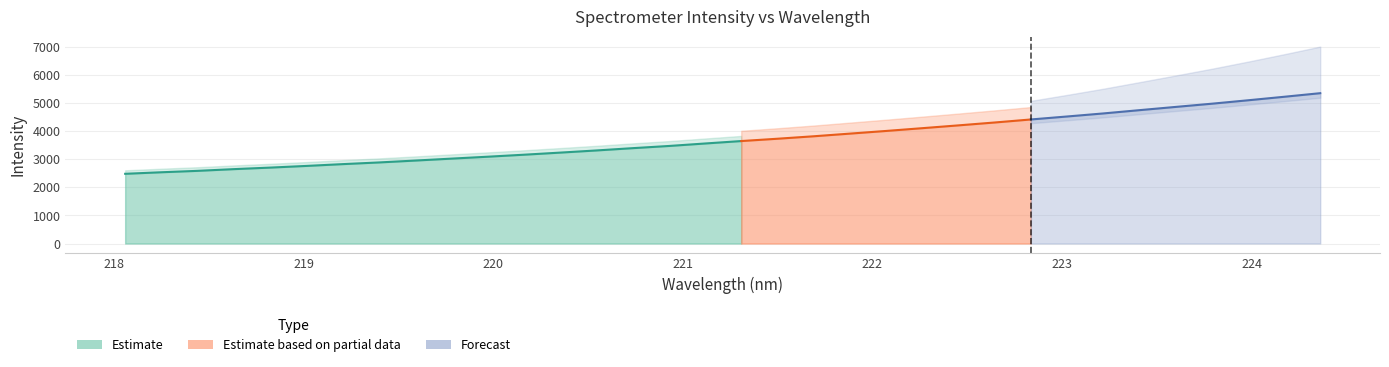

What is the ratio of the value at 223.9802 to the value at 223.0264?

1.1